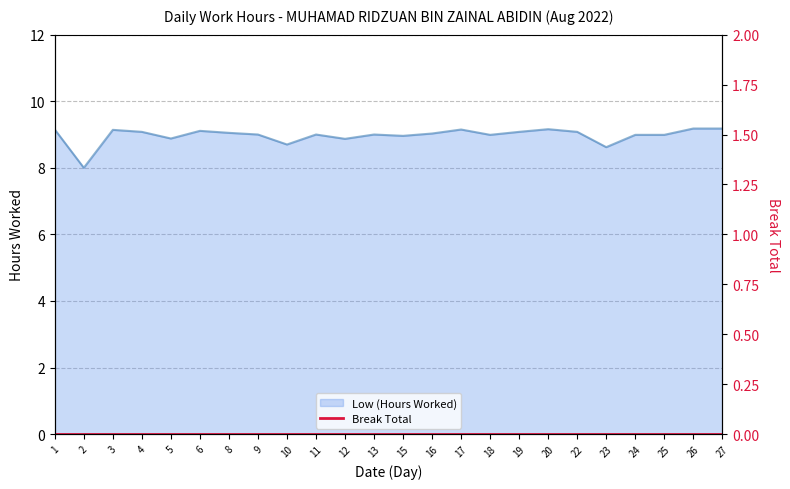

At which category does the chart reach its minimum across all series?

2